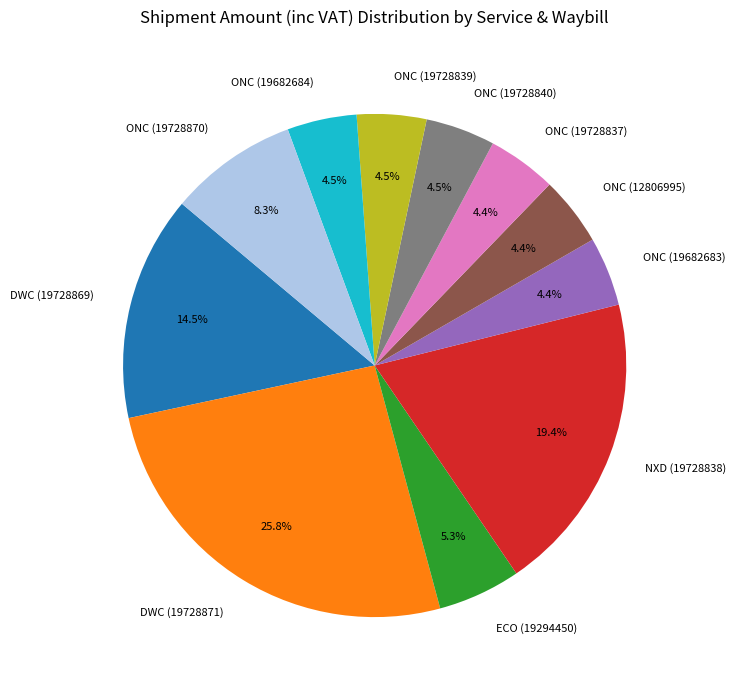

Does any single category account for the majority?

No